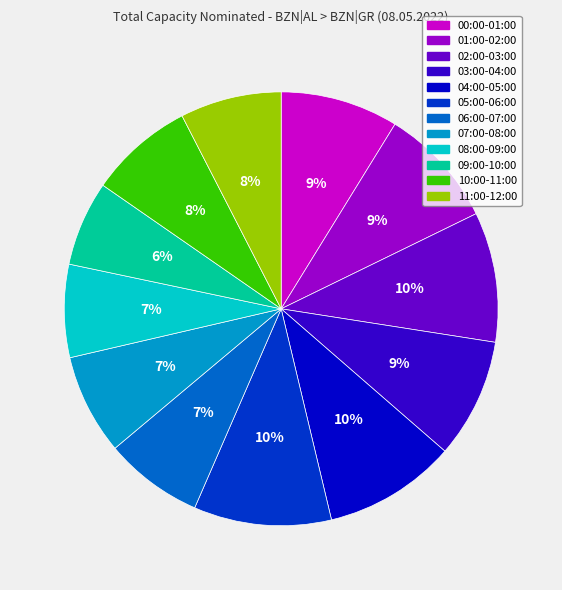

What is the ratio of the value at 11:00-12:00 to the value at 02:00-03:00?

0.8